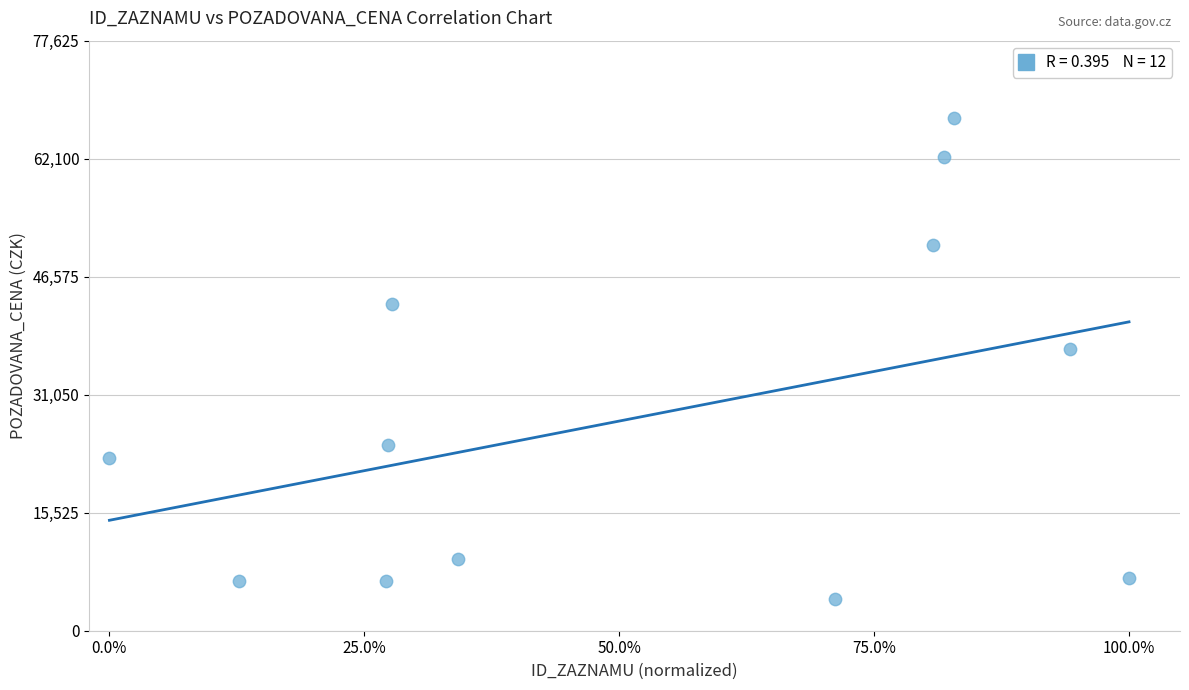

What is the range of Y values (max minus min)?

63360